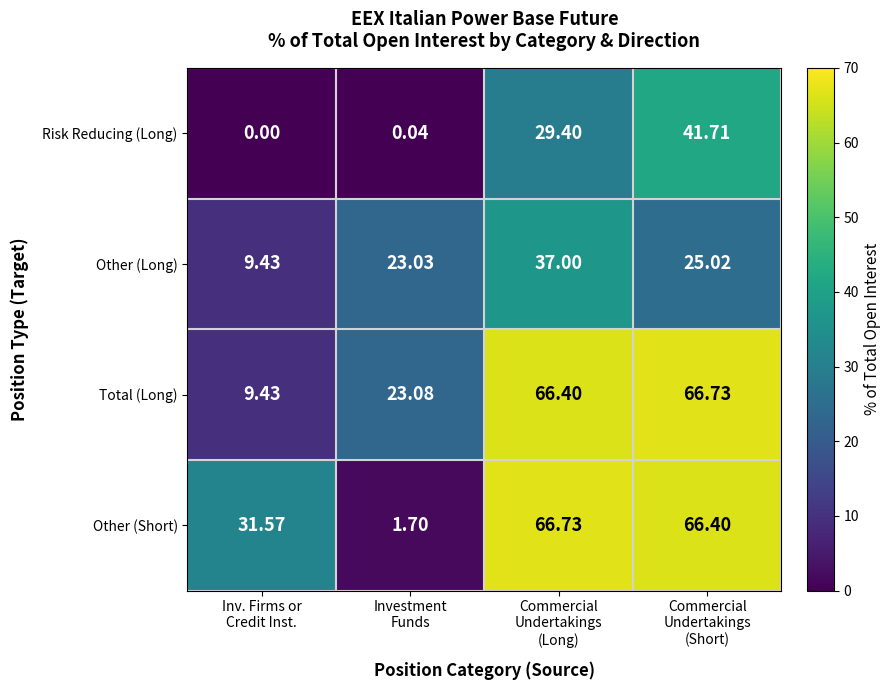

Which series has the largest range (max minus min)?

Other (Short)